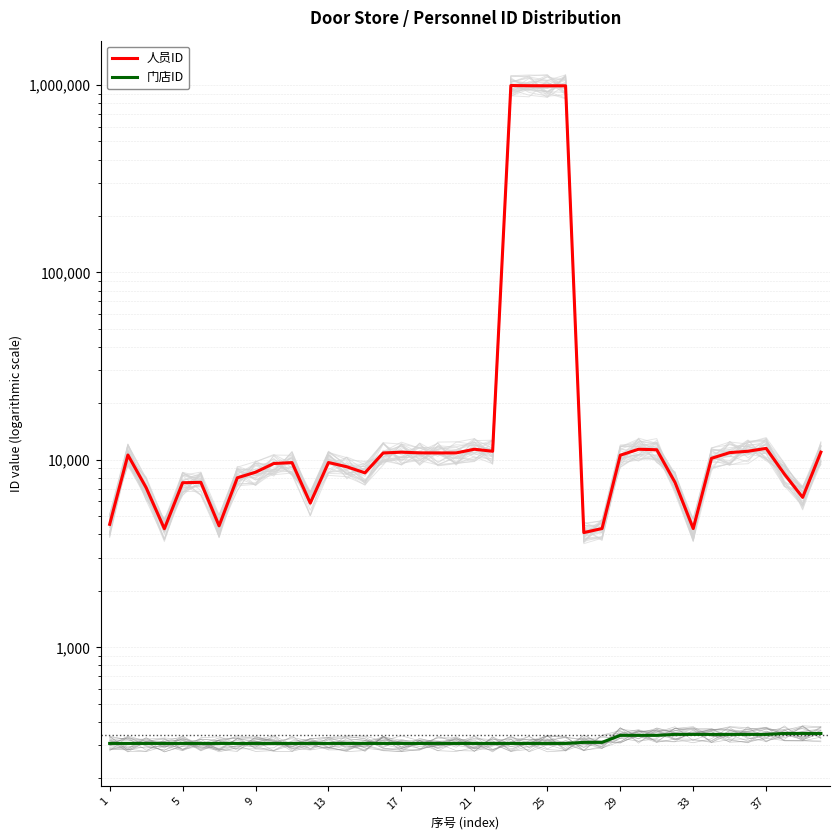

True or false: 门店ID and 人员ID intersect in this chart.

False